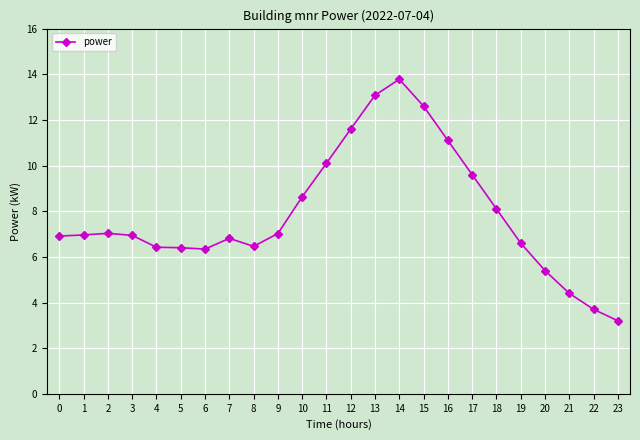

What value does the data have at 1?

7.0